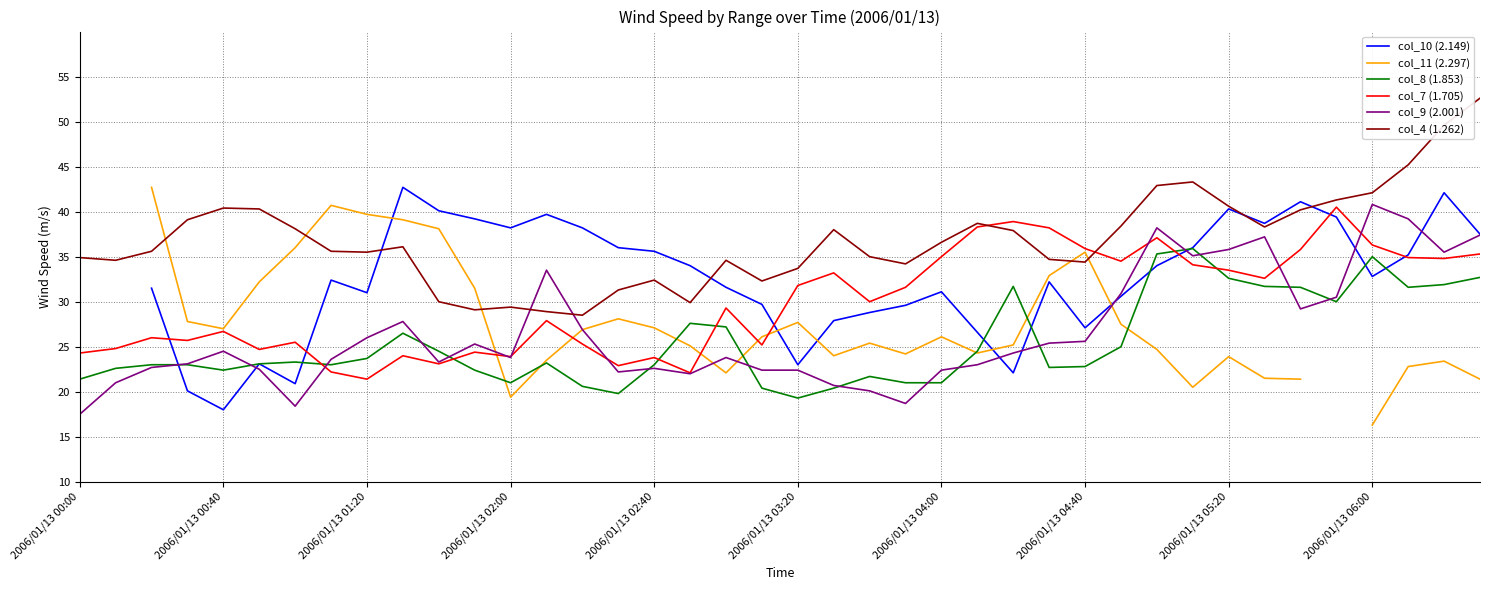

The col_4 (1.262) series shows 48.8 at 2006/01/13 01:20. True or false?

False